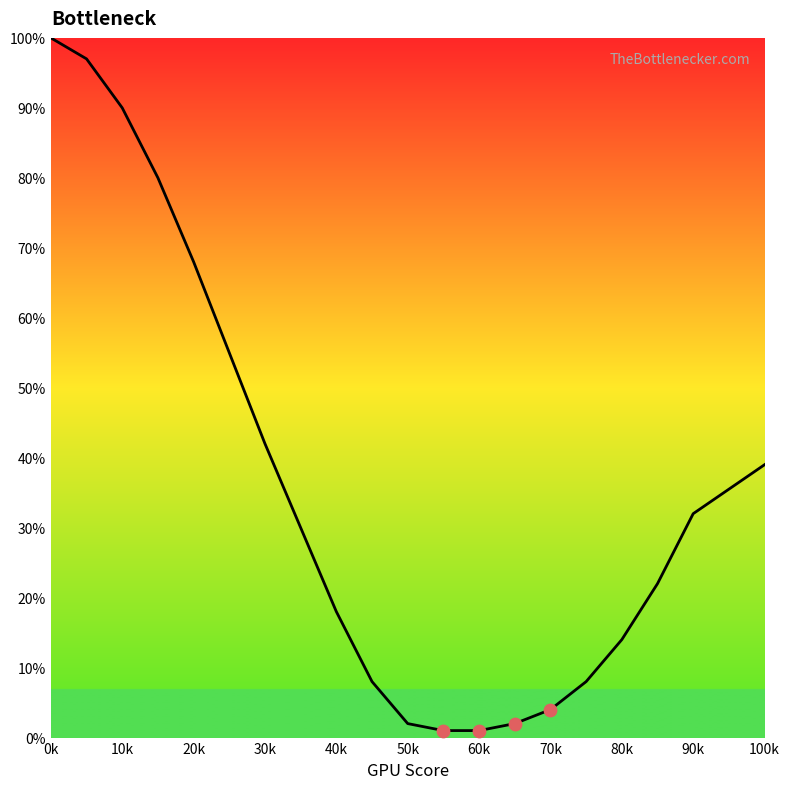

What is the greatest value displayed?

100